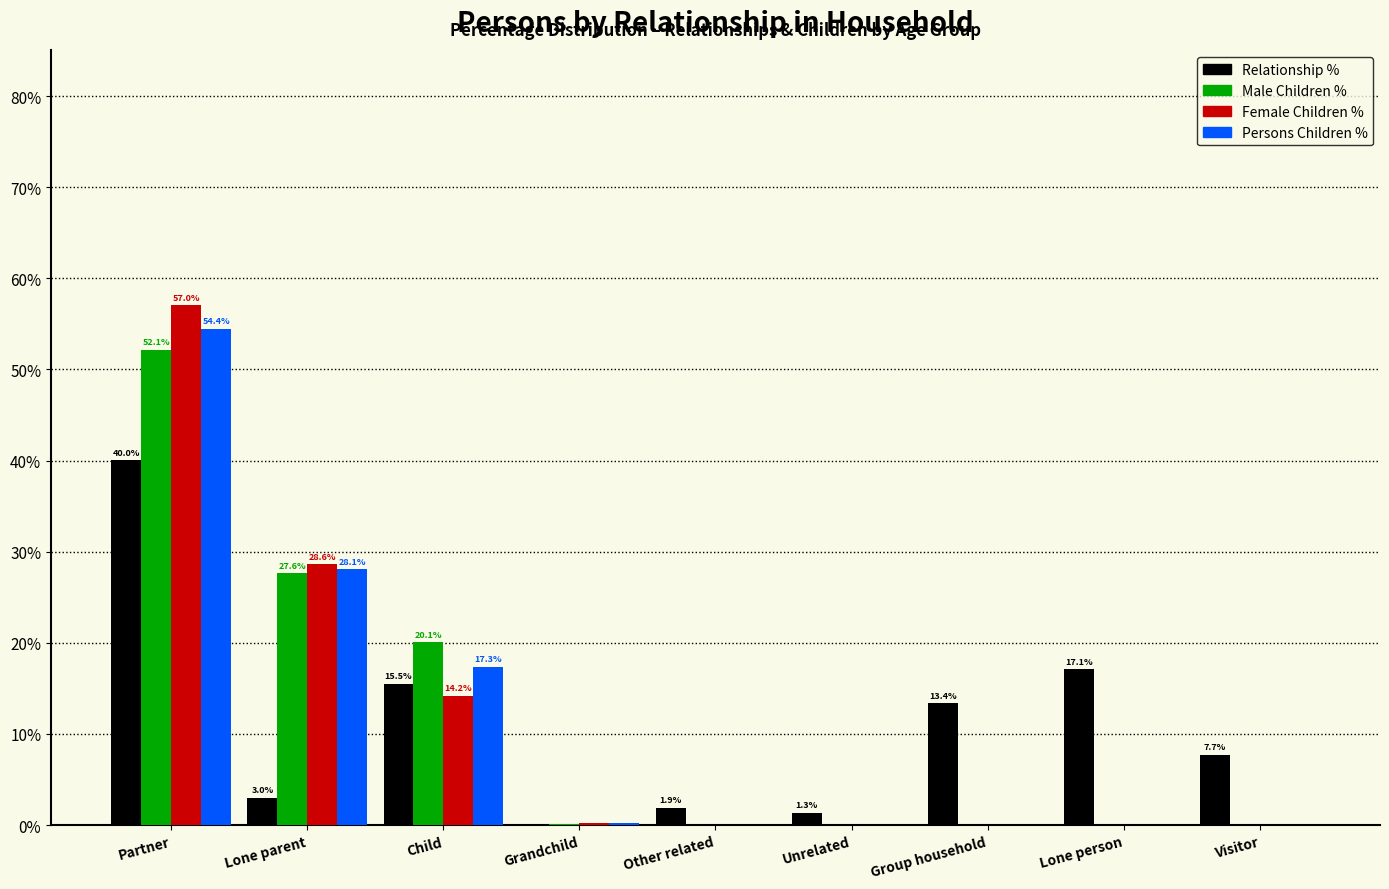

What value does the Male Children % series have at Partner?

52.1